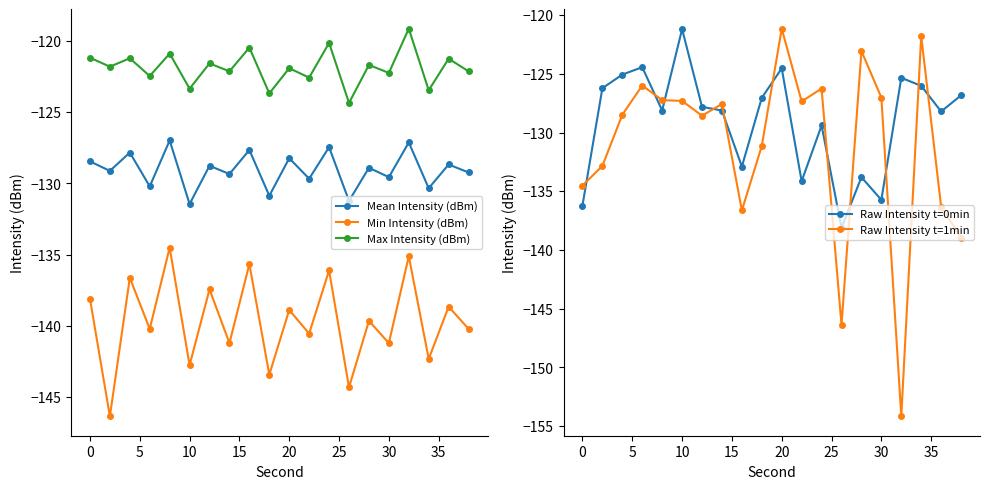

How many distinct data groups are displayed?

5